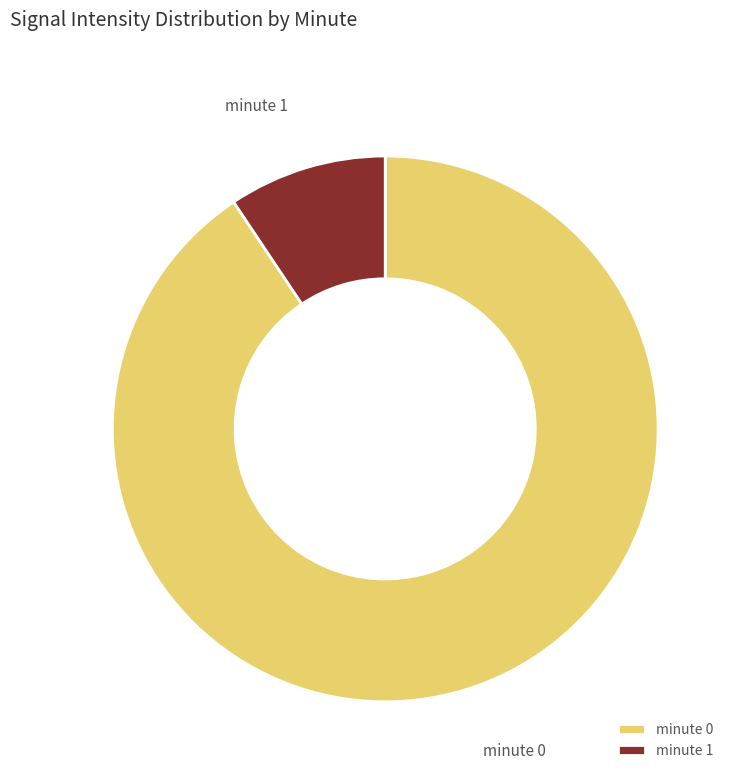

Is the sum of minute 0 and minute 1 greater than half?

Yes